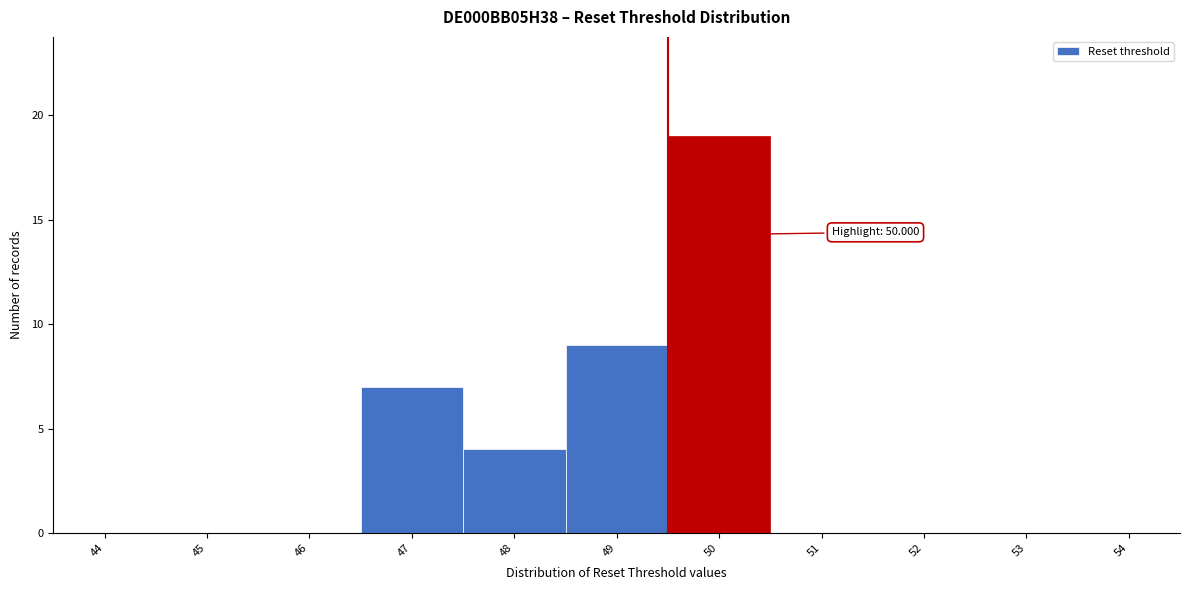

Reading left to right, list all the values displayed in this chart.

44=0	45=0	46=0	47=7	48=4	49=9	50=19	51=0	52=0	53=0	54=0